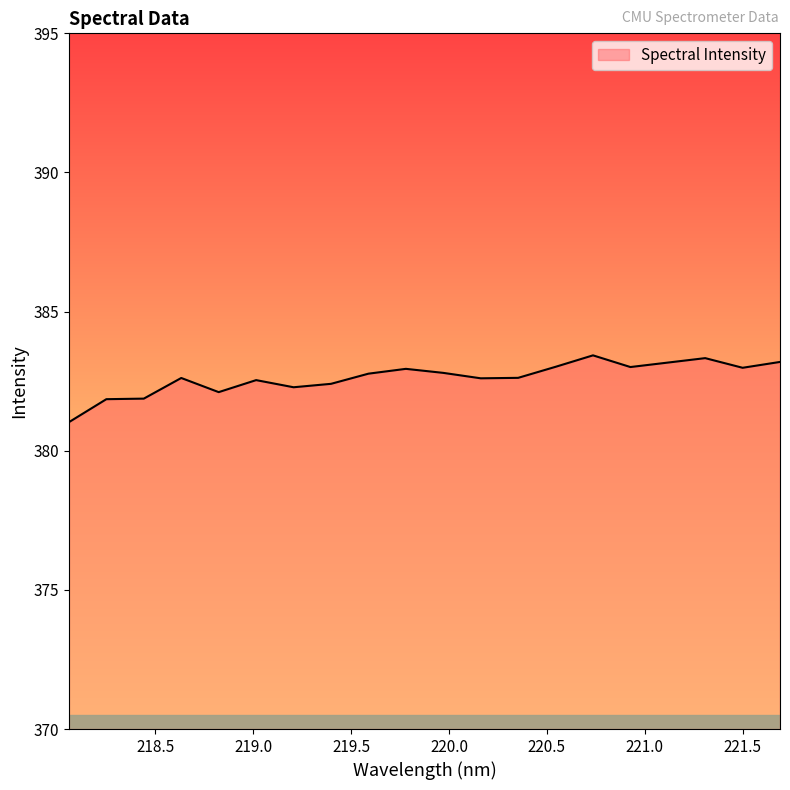

What is the greatest value displayed?

383.4